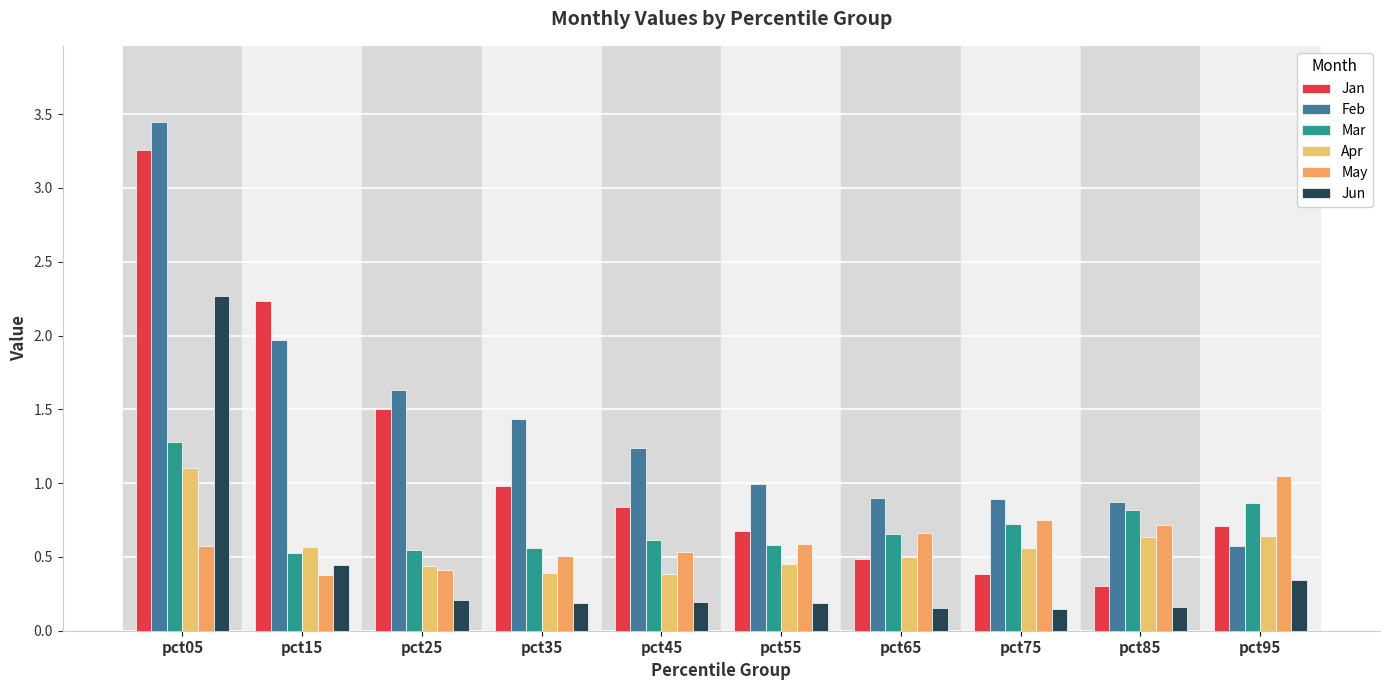

The Jan series shows 0.3 at pct85. True or false?

True